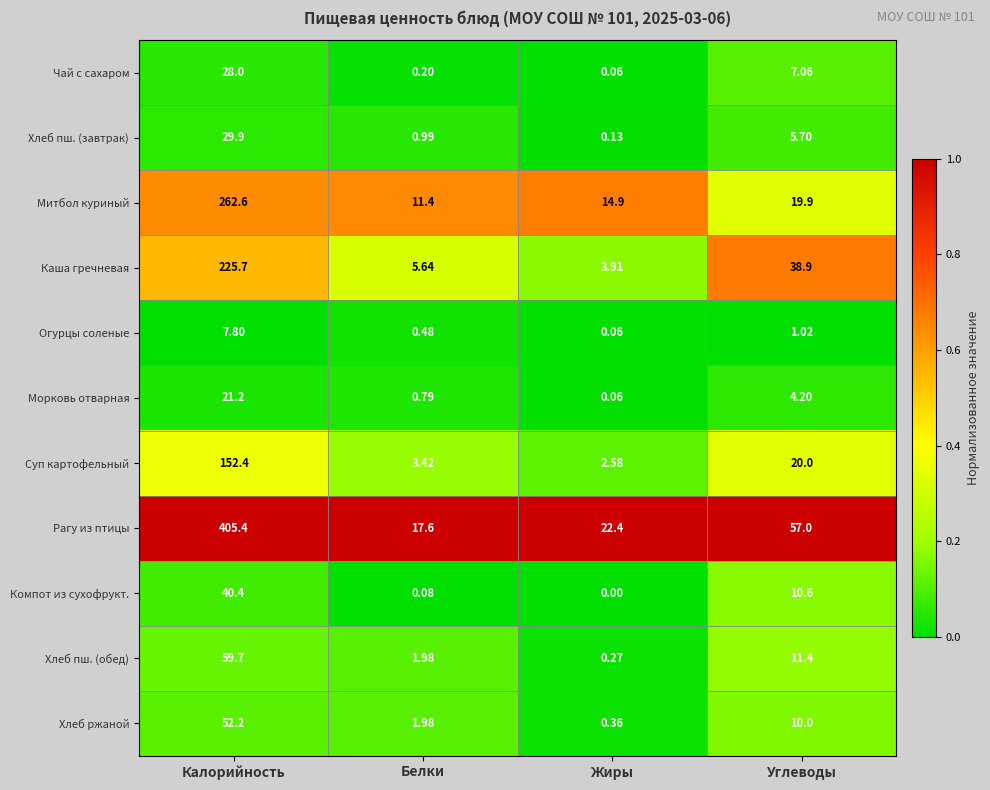

Between Калорийность and Жиры, which series saw the biggest shift?

Рагу из птицы